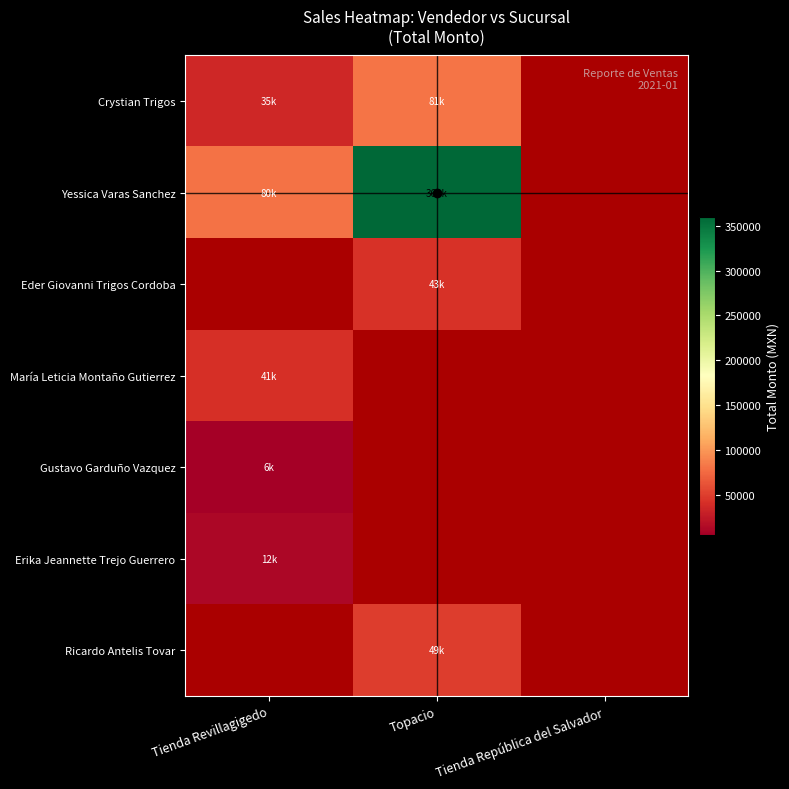

What is the difference between the maximum and minimum values in the Yessica Varas Sanchez series?

280260.0